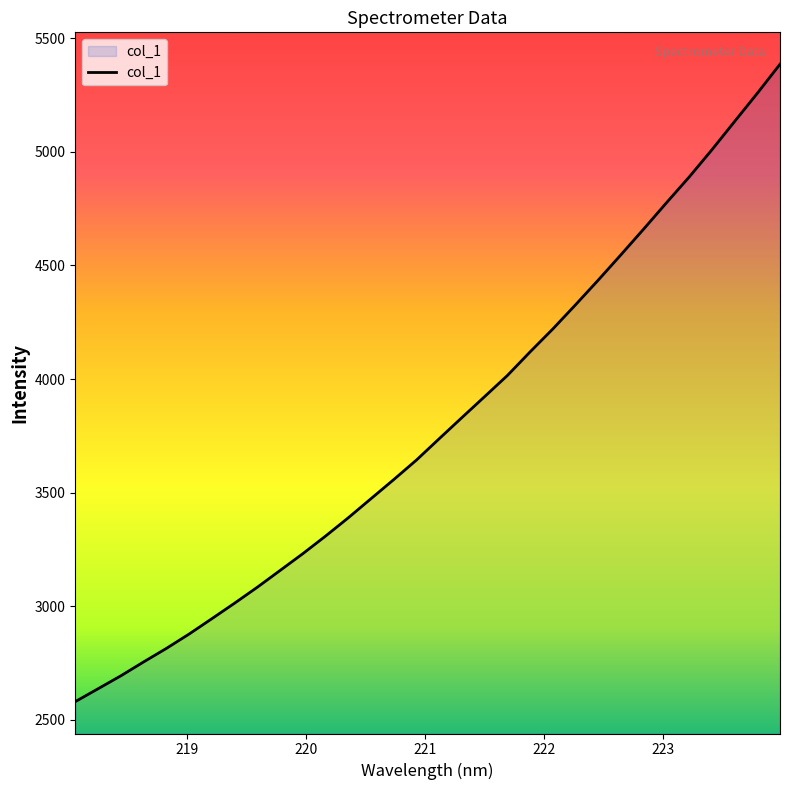

What is the greatest value displayed?

5385.6